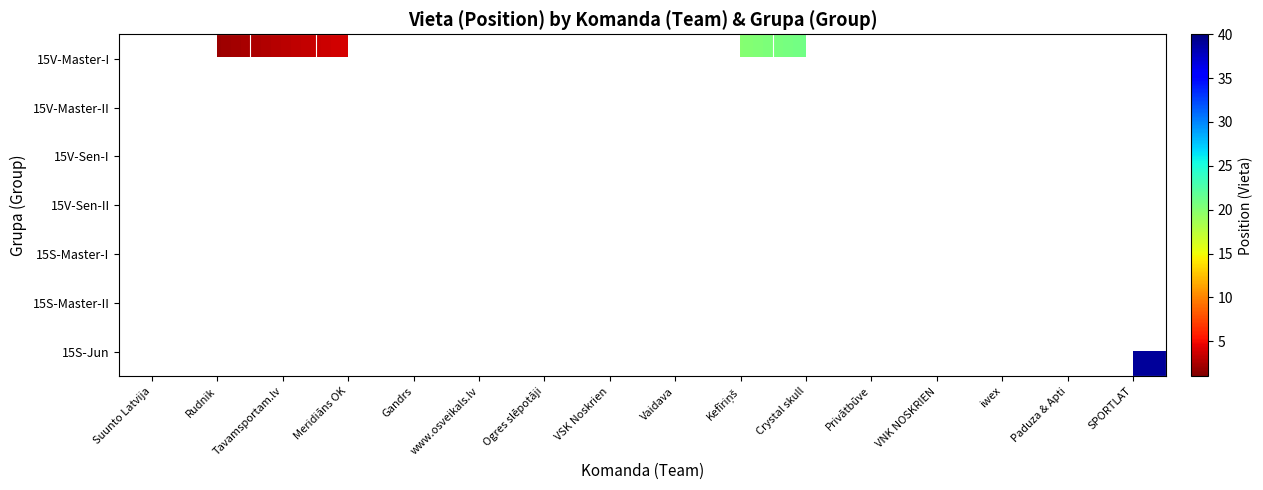

The 15V-Master-I series shows 4.0 at Meridiāns OK. True or false?

True